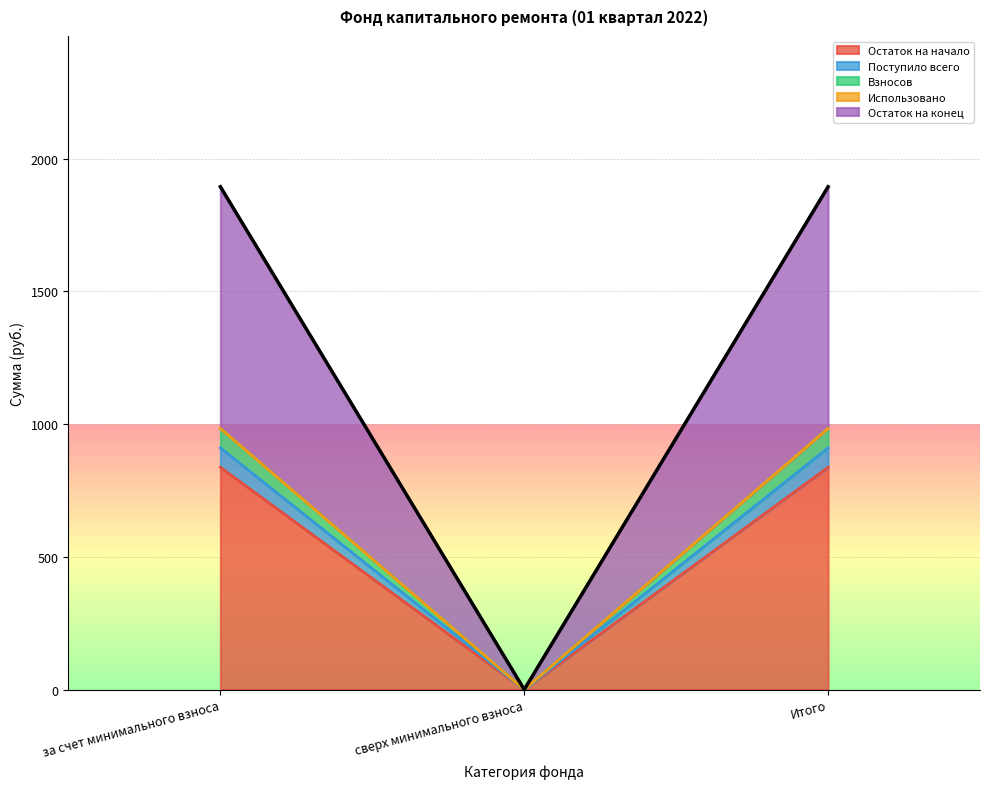

How many values in Взносов are above zero?

2